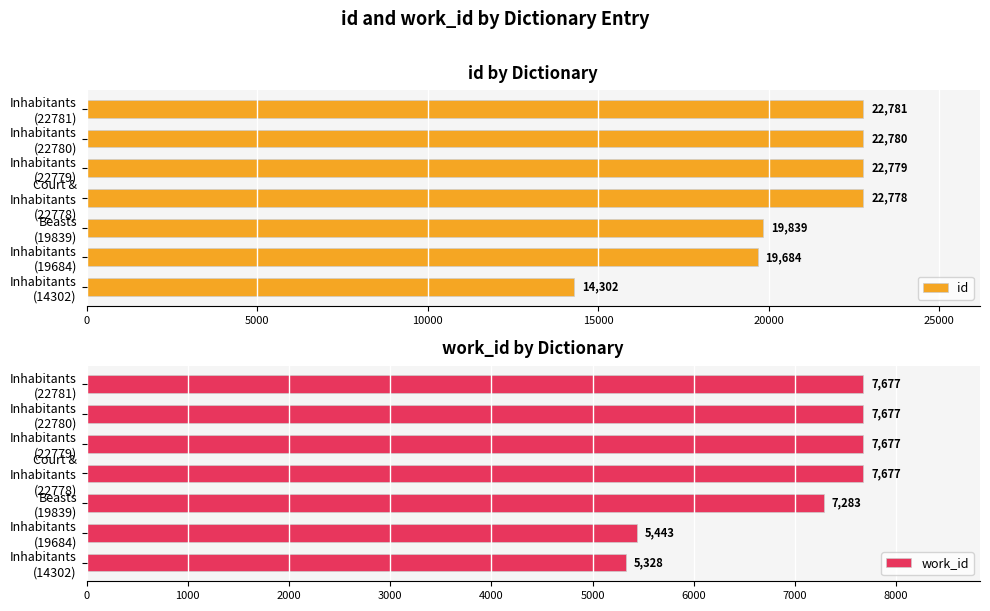

What is the sum of all id values?

144943